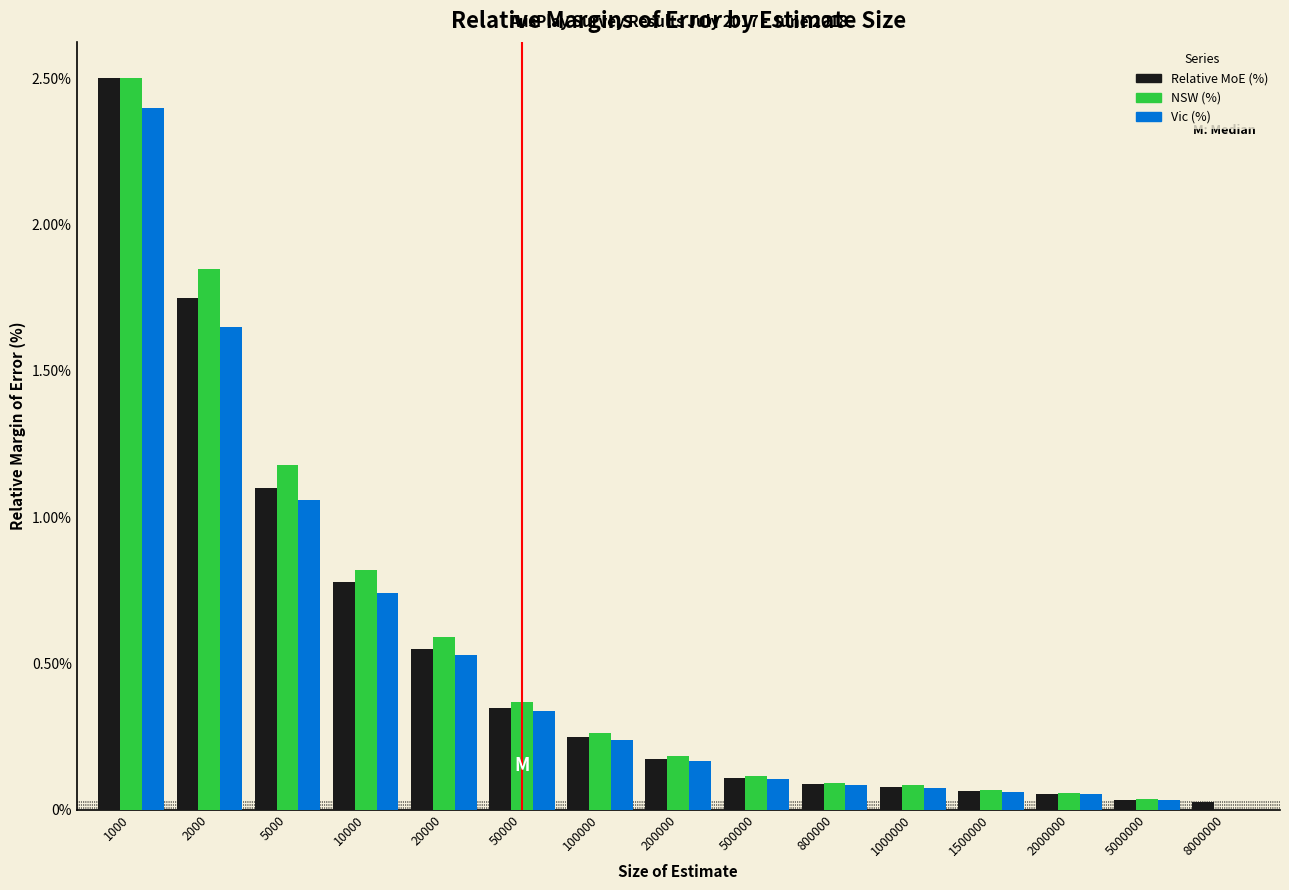

Which series changed the most between 5000 and 500000?

NSW (%)